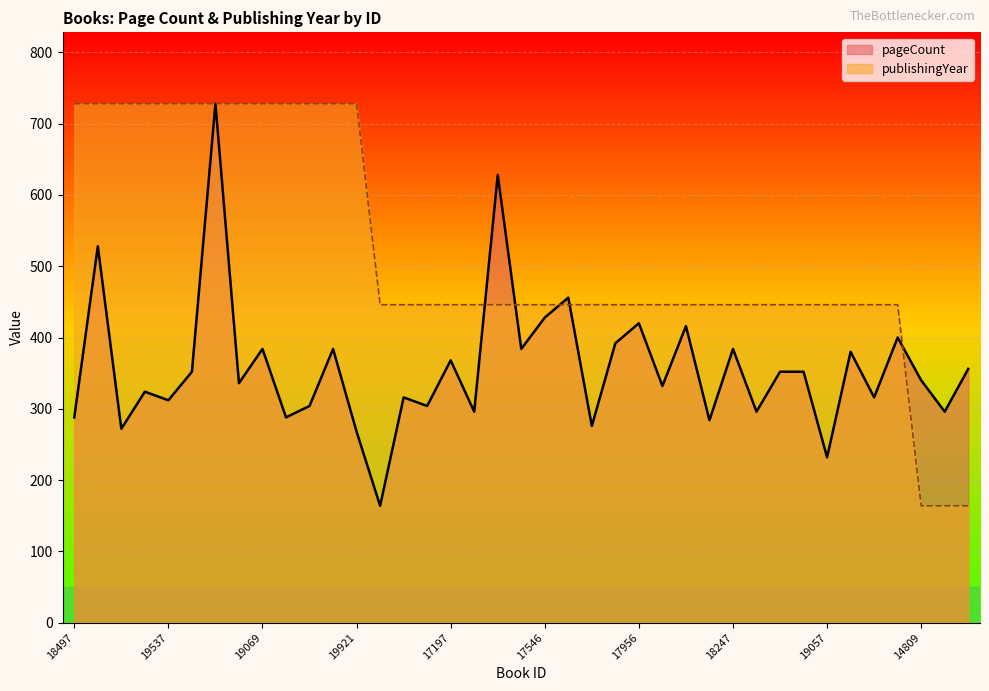

Rank the categories by pageCount value from lowest to highest.

16919, 19057, 19921, 19054, 17626, 18158, 18497, 20099, 17026, 17830, 14944, 20285, 17025, 19537, 17024, 19975, 19485, 17975, 19854, 14809, 18837, 18301, 18204, 15123, 17197, 19180, 19069, 20370, 17462, 18247, 17628, 19399, 17809, 17956, 17546, 17547, 18703, 17280, 19838